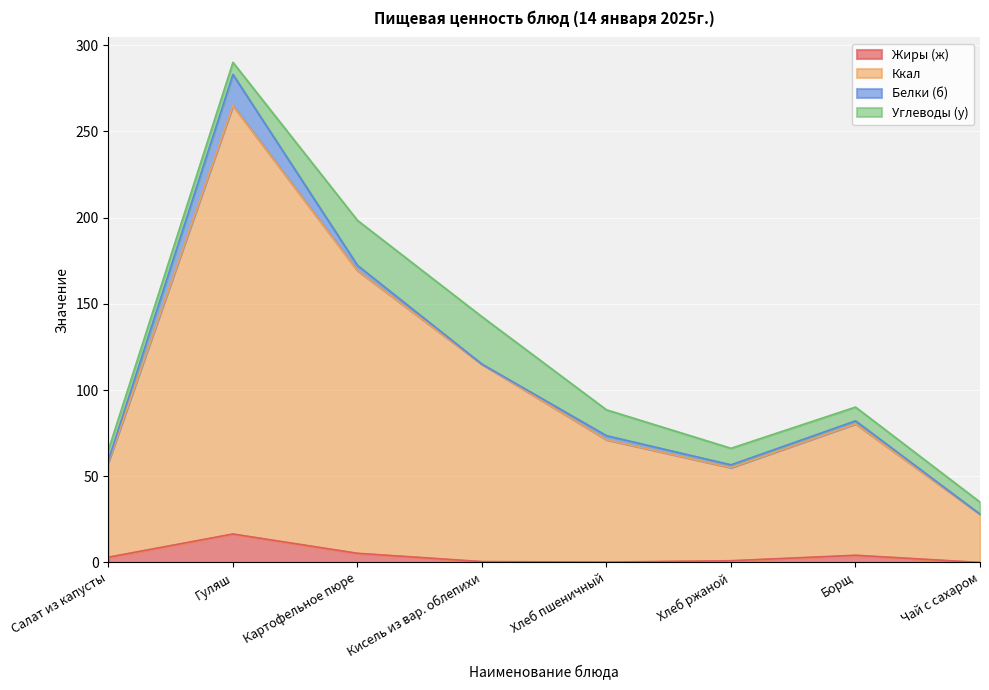

Is the value of Жиры (ж) at Салат из капусты greater than the value of Ккал at Борщ?

No